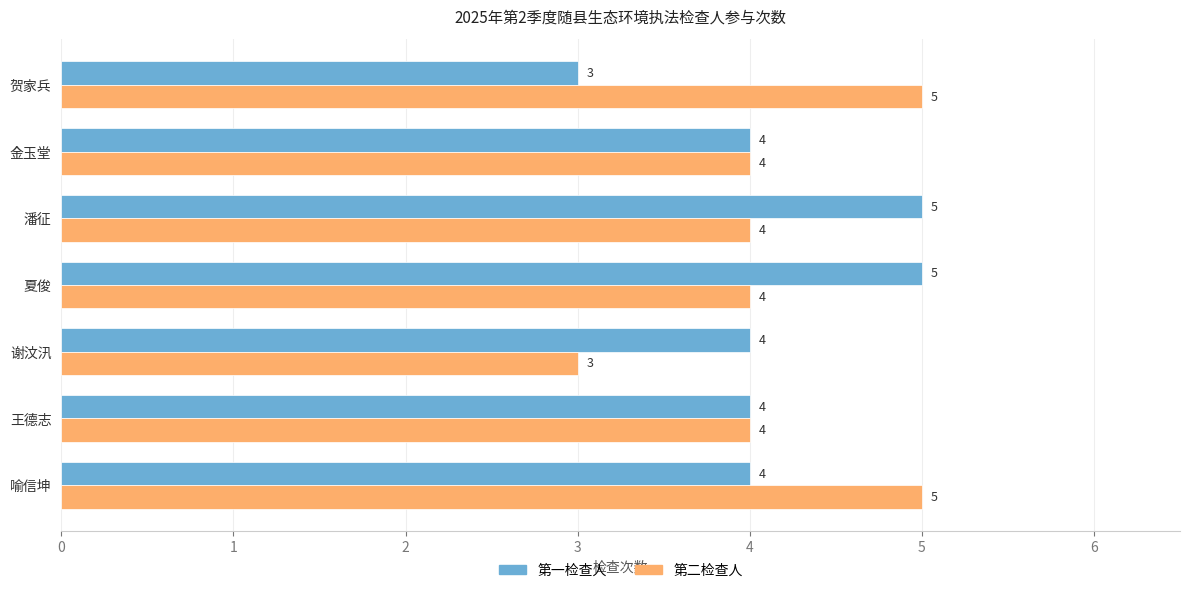

What is the difference between the second highest and second lowest values in the 第一检查人 series?

1